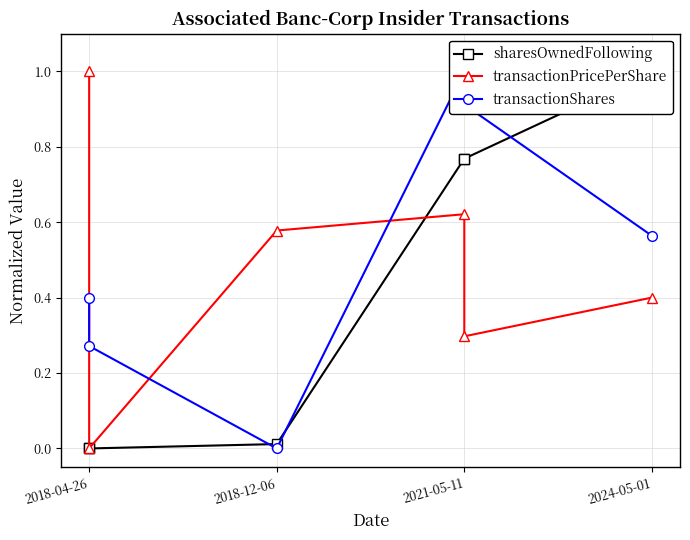

What are all the series names shown in the legend?

sharesOwnedFollowing, transactionPricePerShare, transactionShares